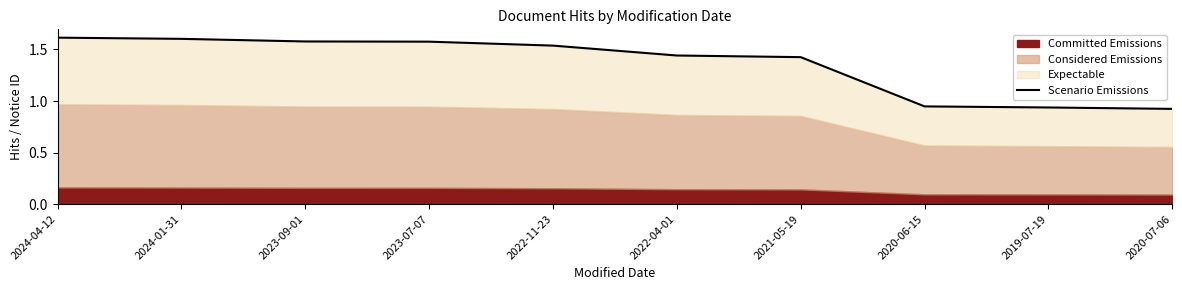

Where is the data nearest to the value 1?

2020-06-15